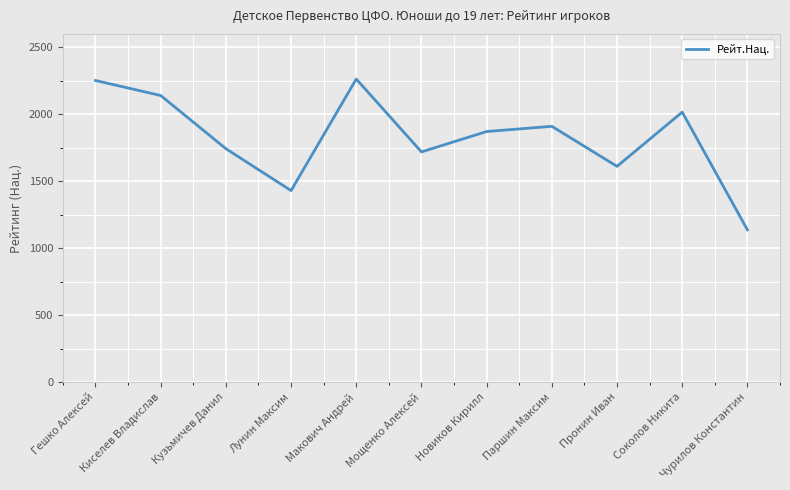

The chart shows a value of 1430 at Лунин Максим. True or false?

True